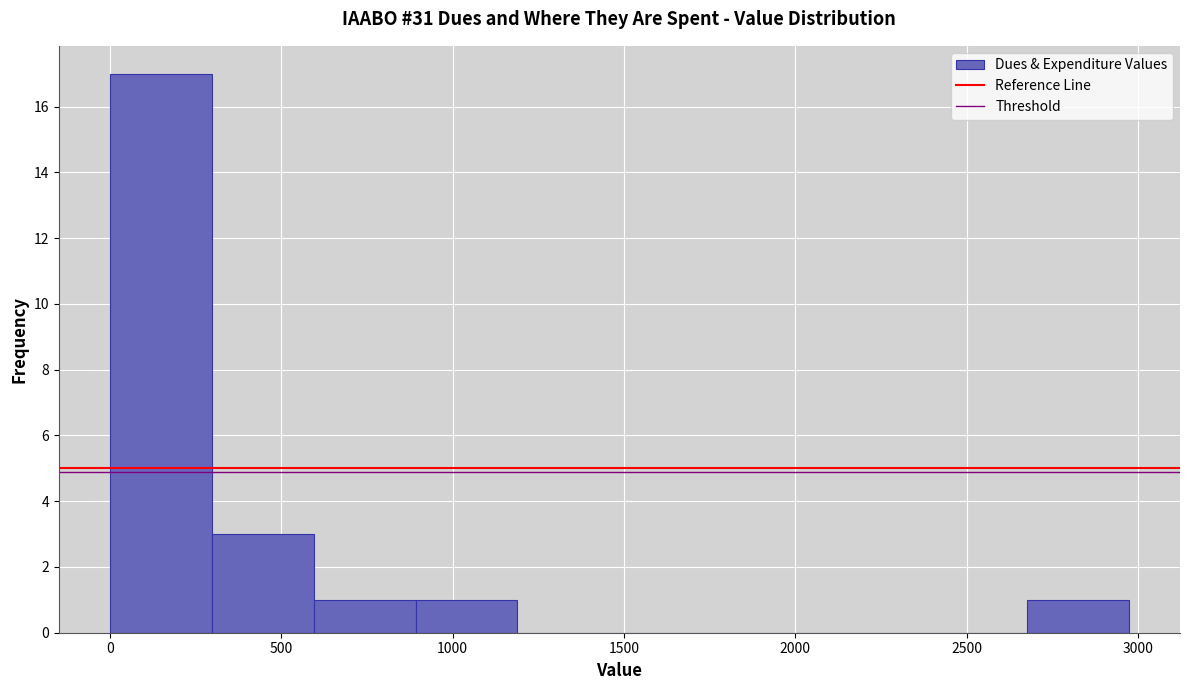

How tall is the bar that spans 900 to 1200 on the x-axis? Neither the bar edges nor the heights are printed on the chart, so give them approximately, as read against the axes.

1